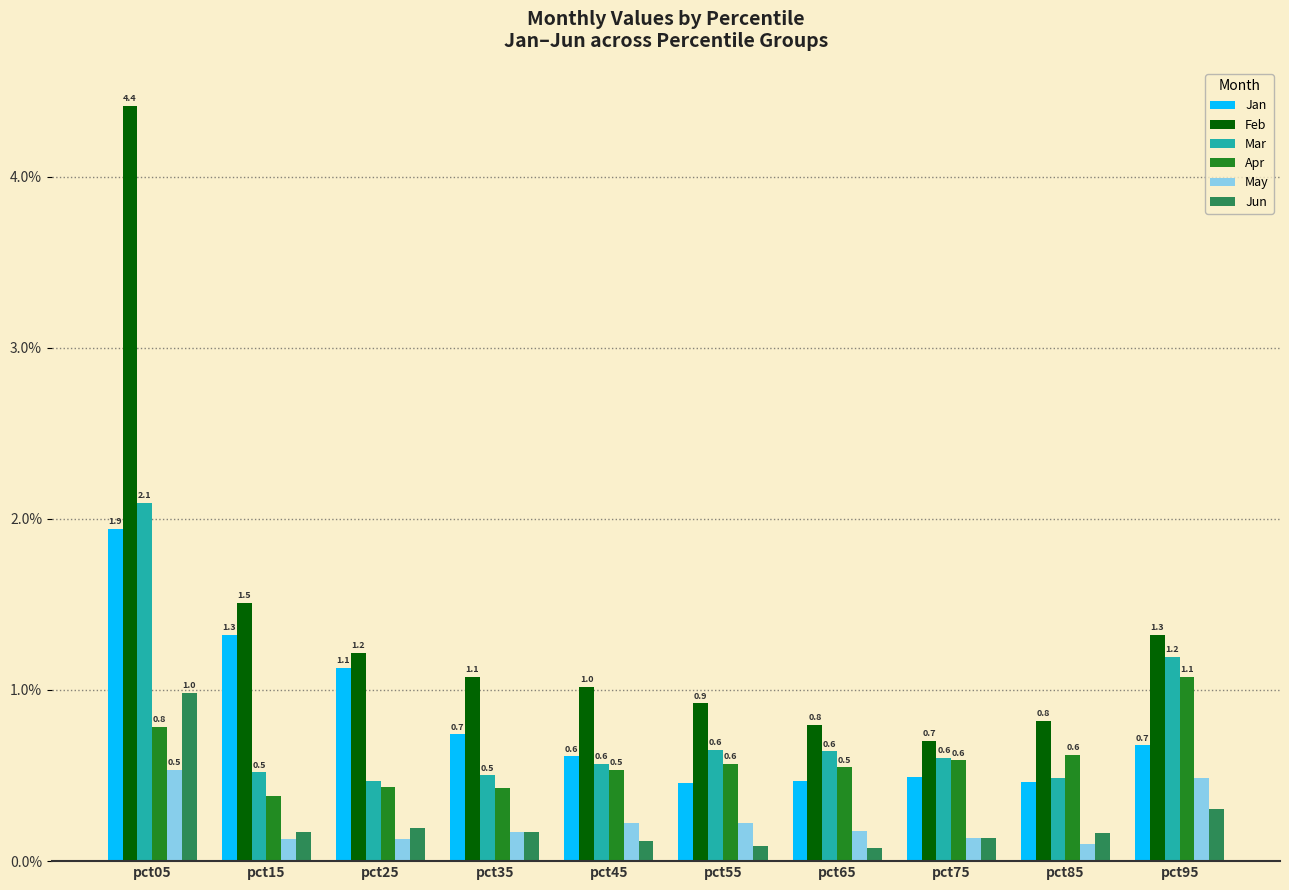

Is the value of Jun at pct75 greater than the value of Feb at pct75?

No